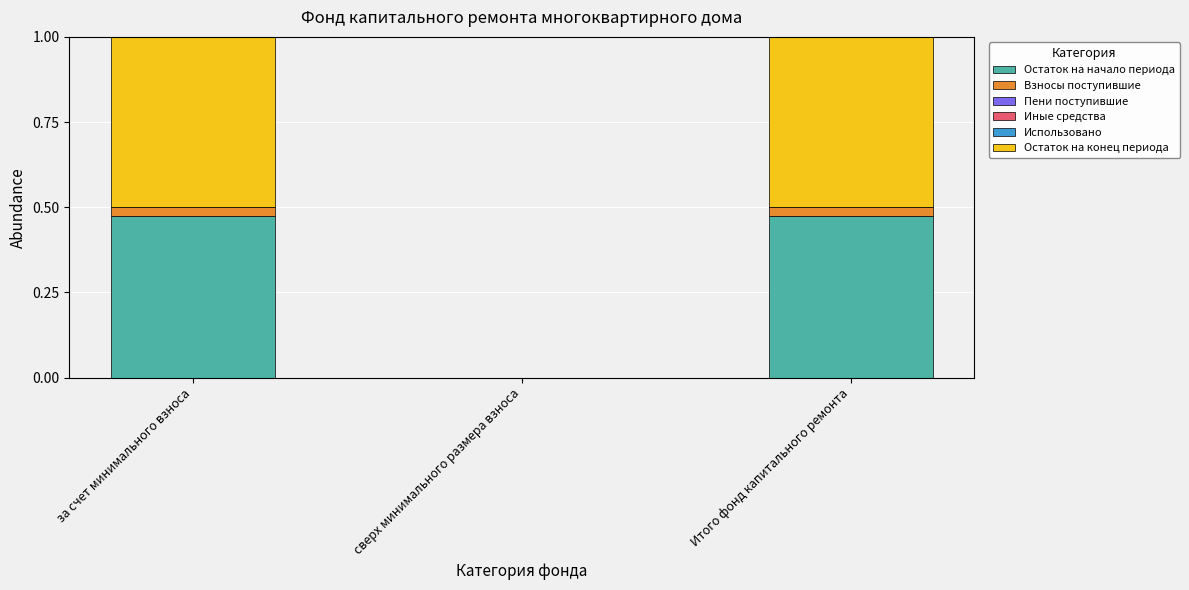

Which series has the largest total across all categories?

Остаток на конец периода